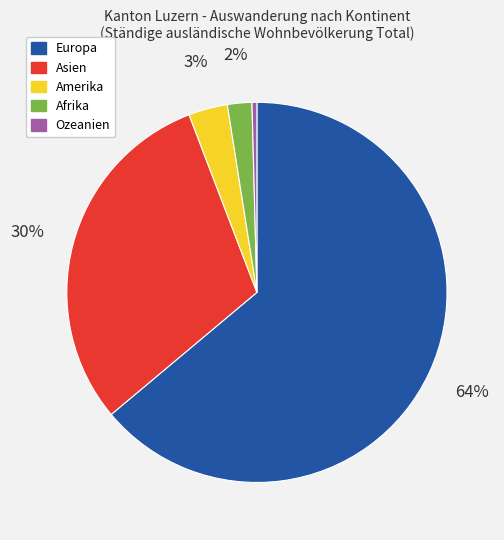

Combined, do Europa and Afrika account for over 50%?

Yes